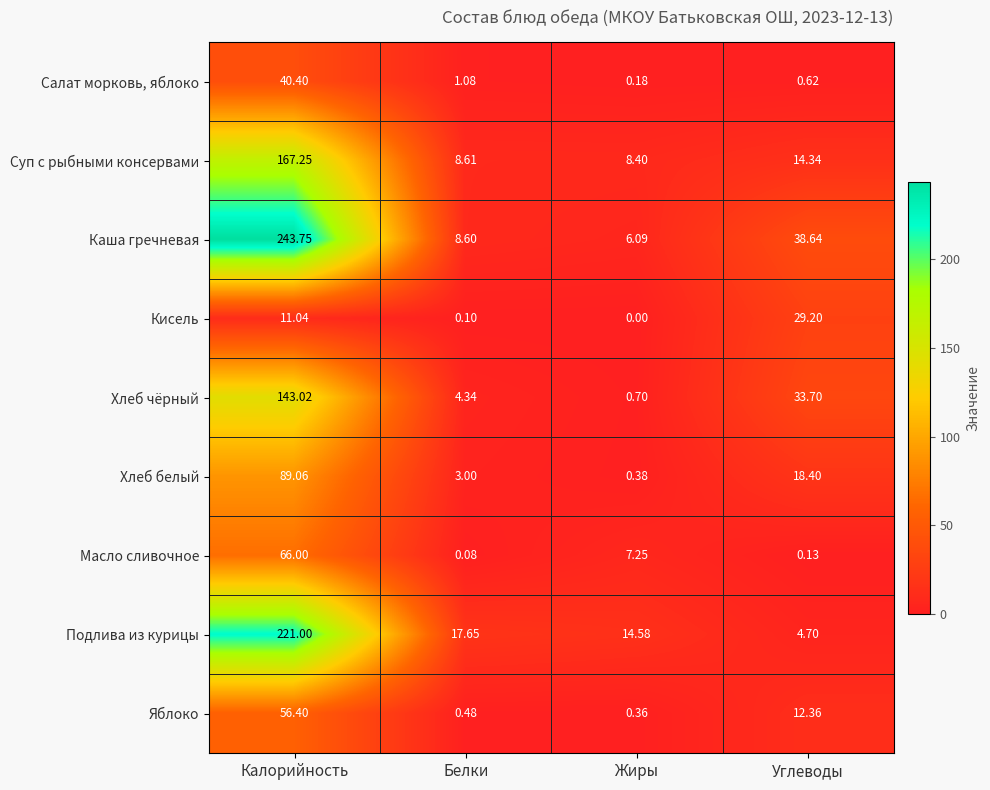

Which series has the largest range (max minus min)?

Каша гречневая